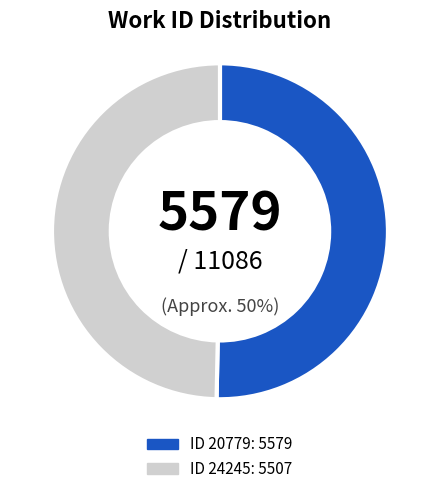

To the nearest percent, what is the average slice percentage?

50%